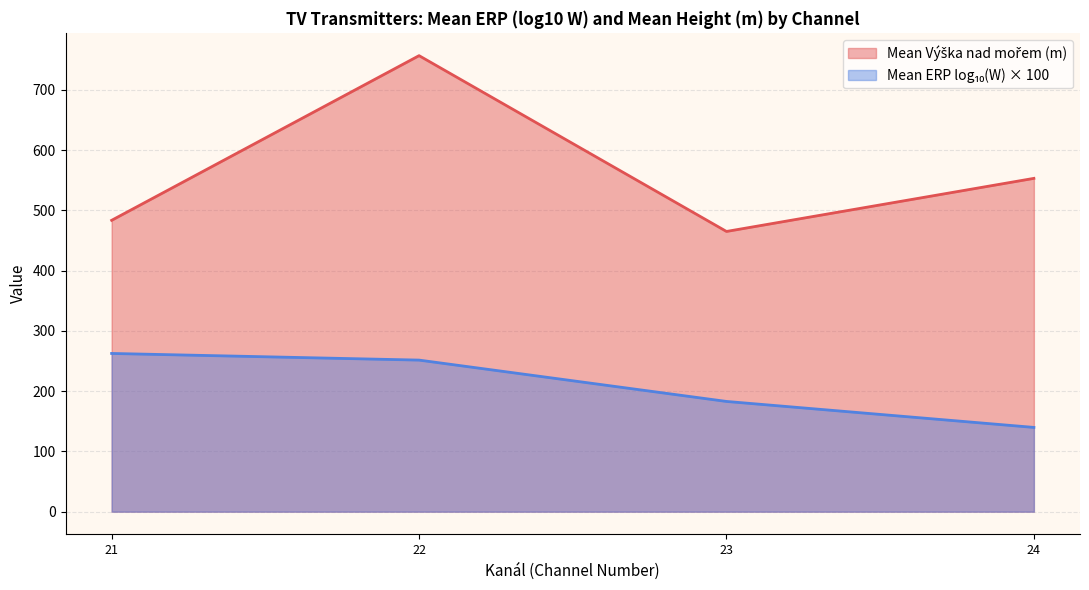

At which label does Výška nad mořem first exceed 459?

21